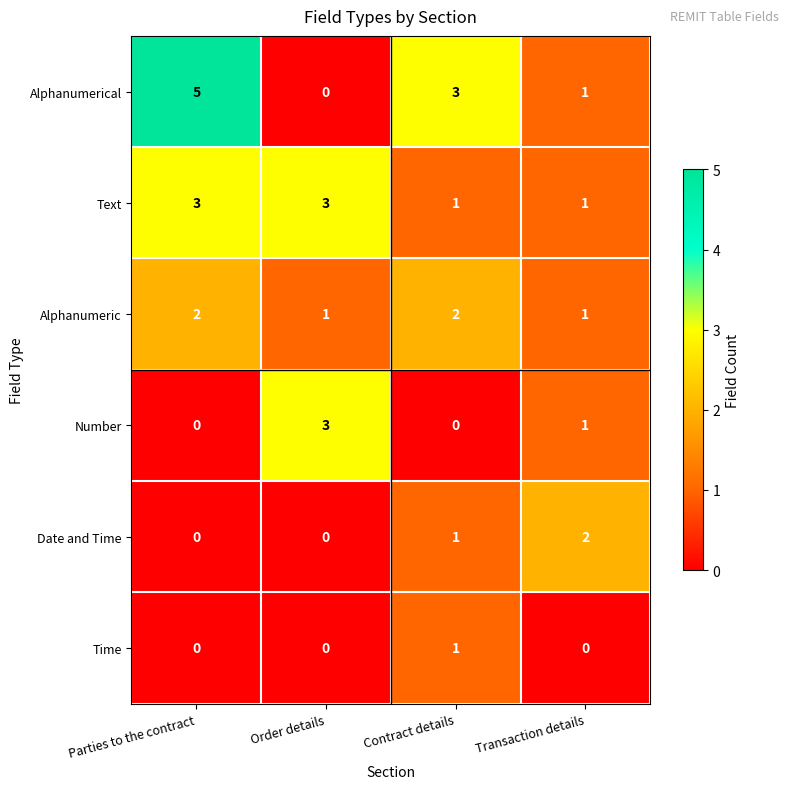

What is the greatest value displayed?

5